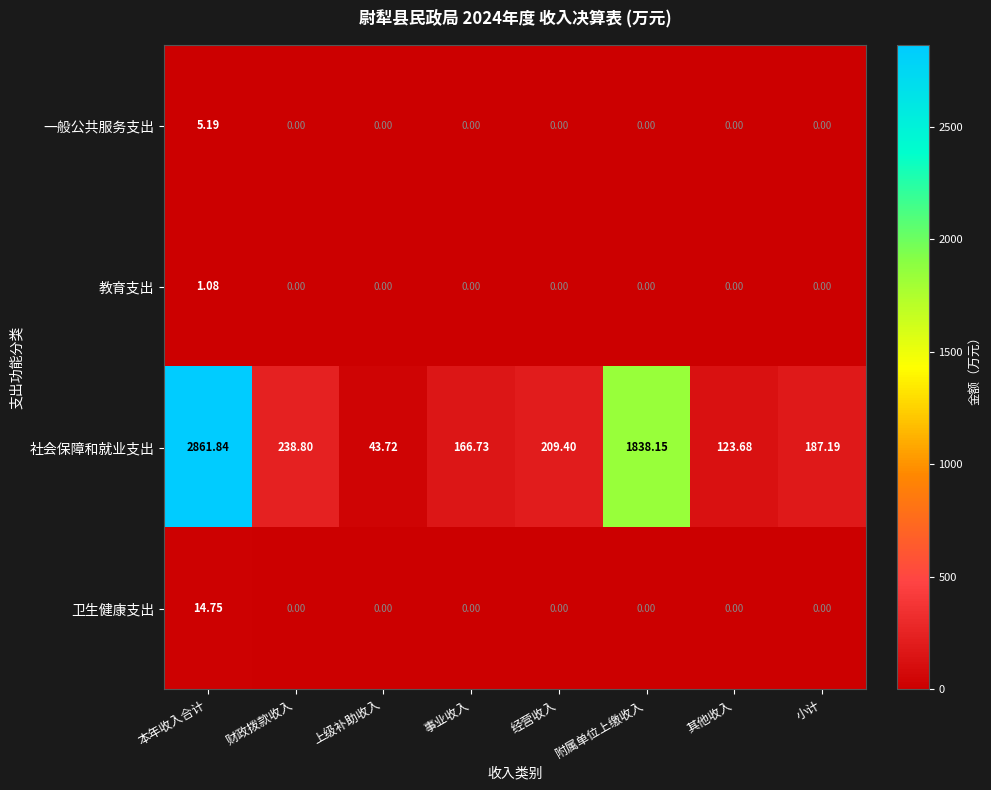

How many distinct data groups are displayed?

4